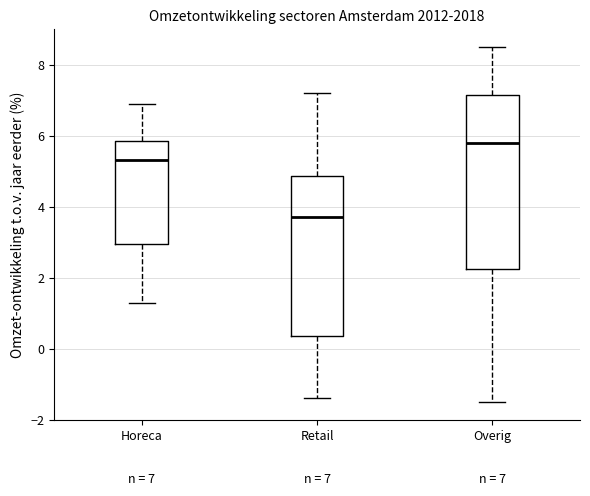

Which box's median line is the highest?

Overig